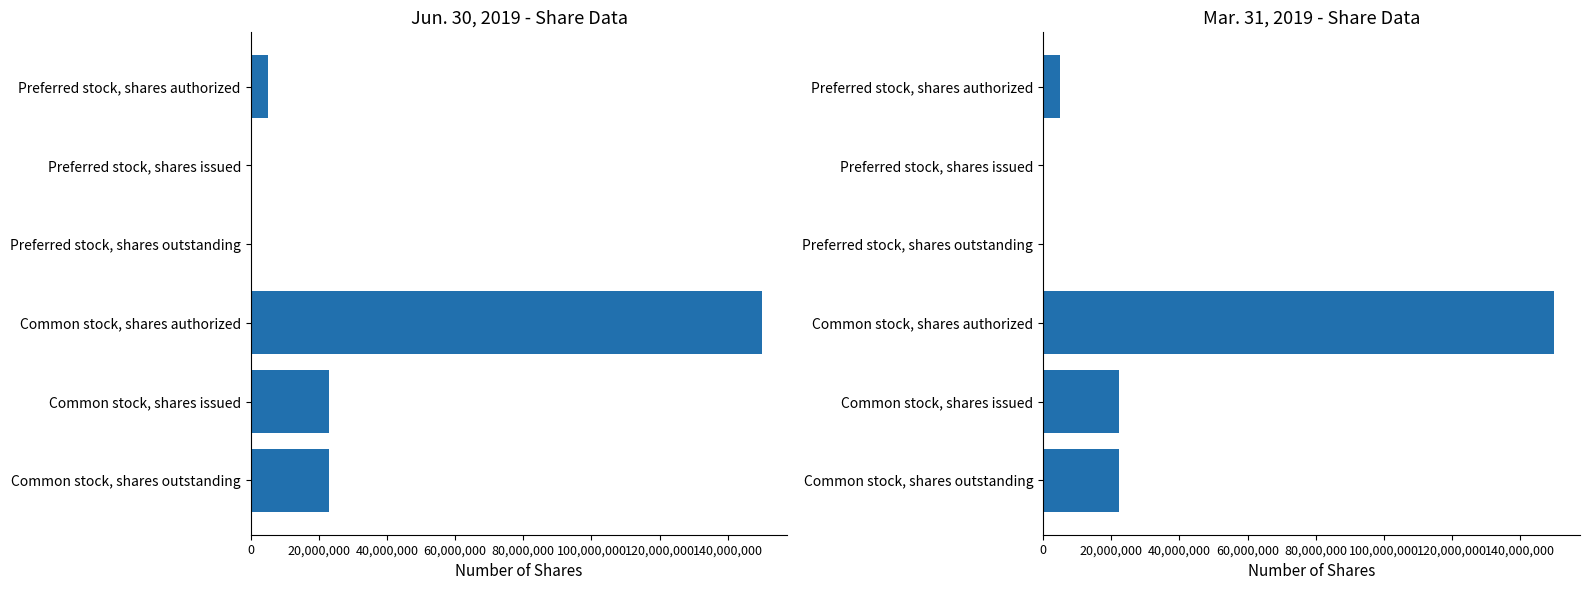

Which series has the widest spread of values?

Jun. 30, 2019